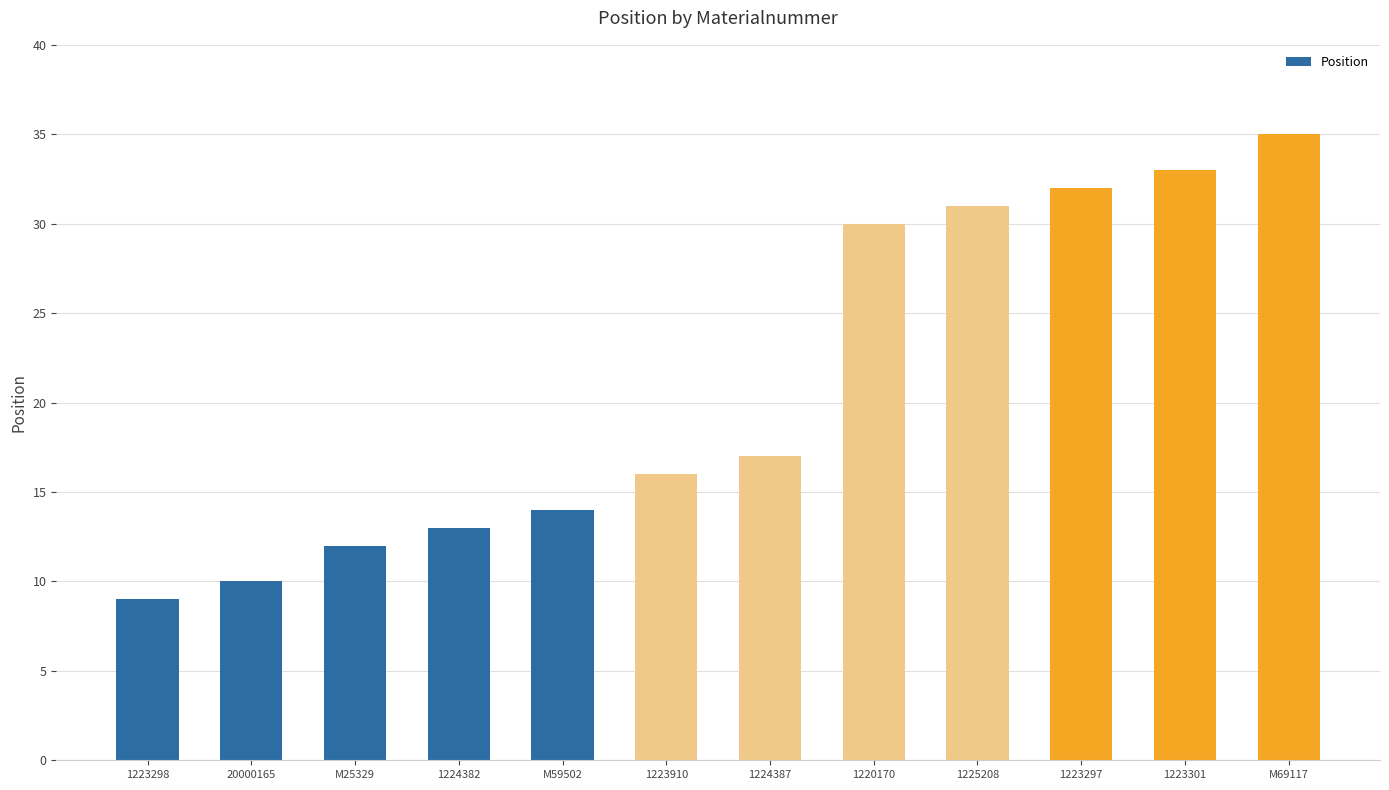

What is the label of the 6th bar from the left?

1223910